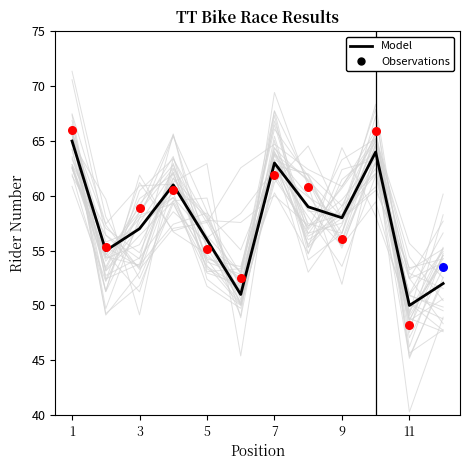

Approximately how many times larger is the value at 6 compared to 8?

0.9